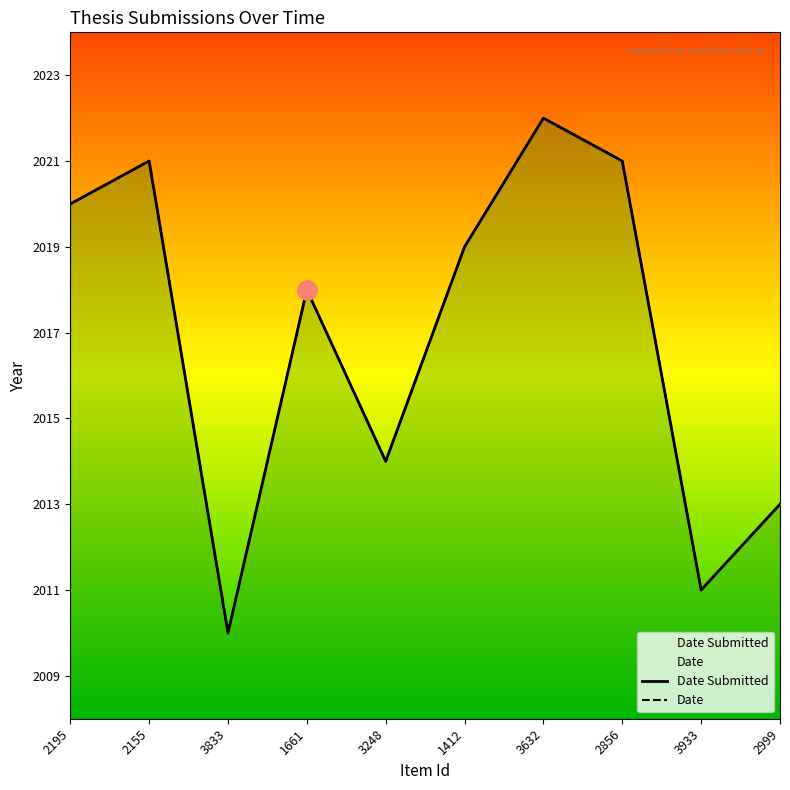

True or false: Date Submitted and Date intersect in this chart.

False